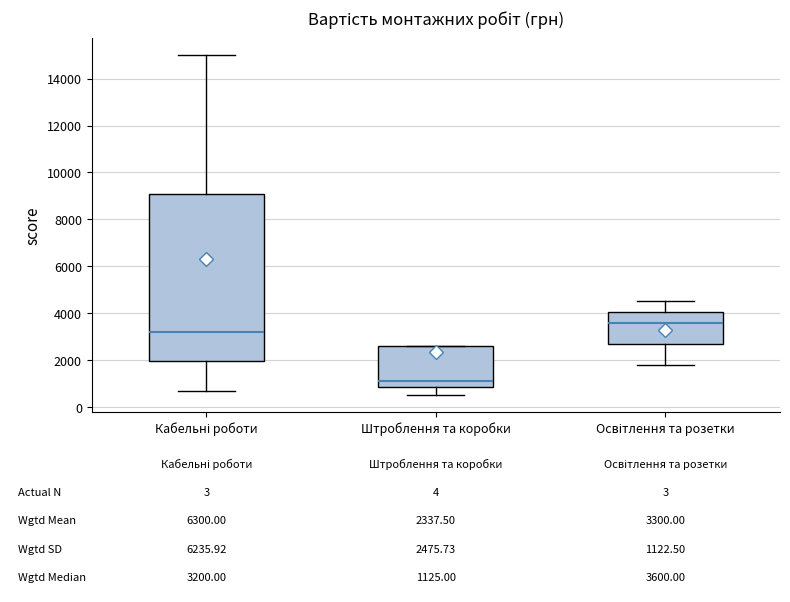

Which box has the lowest median line?

Штроблення та коробки